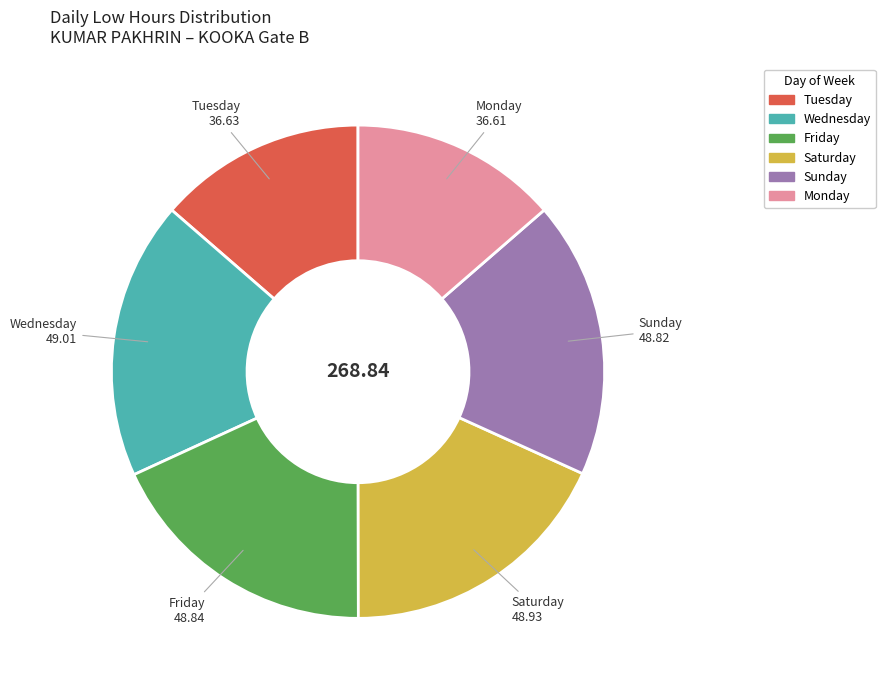

Is there a majority slice in this chart?

No